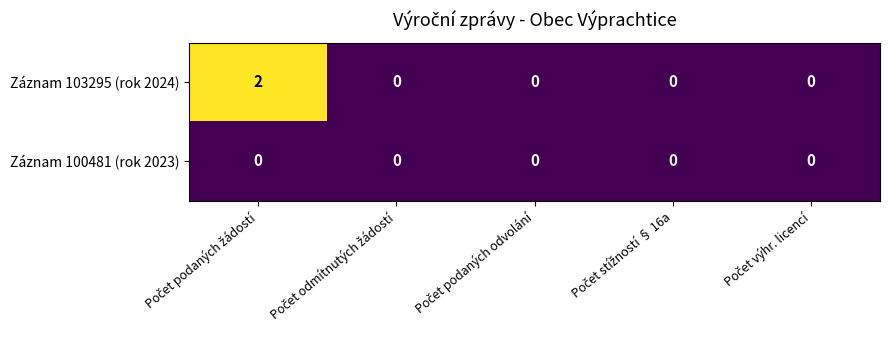

Reading left to right, transcribe all the data shown in this chart.

Záznam 103295 (rok 2024): 2	0	0	0	0
Záznam 100481 (rok 2023): 0	0	0	0	0